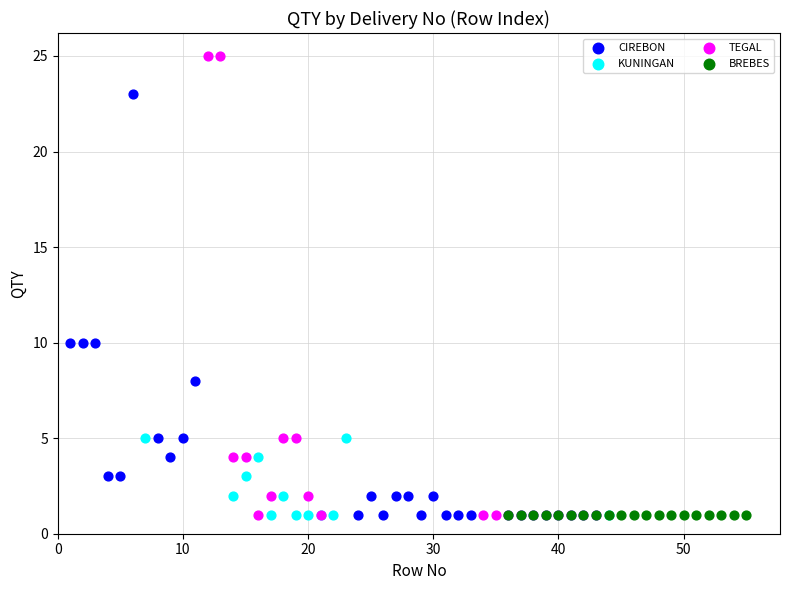

Which series contains the highest Y value?

TEGAL